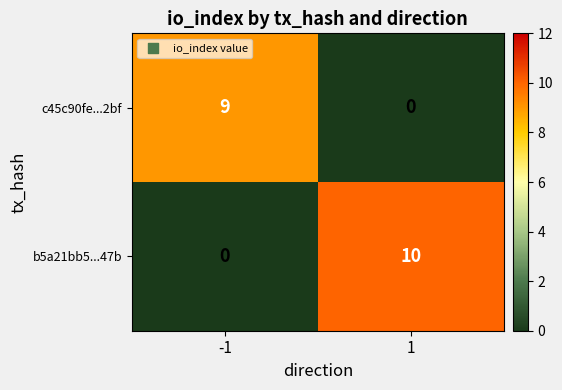

Which series has the largest total across all categories?

b5a21bb5...47b